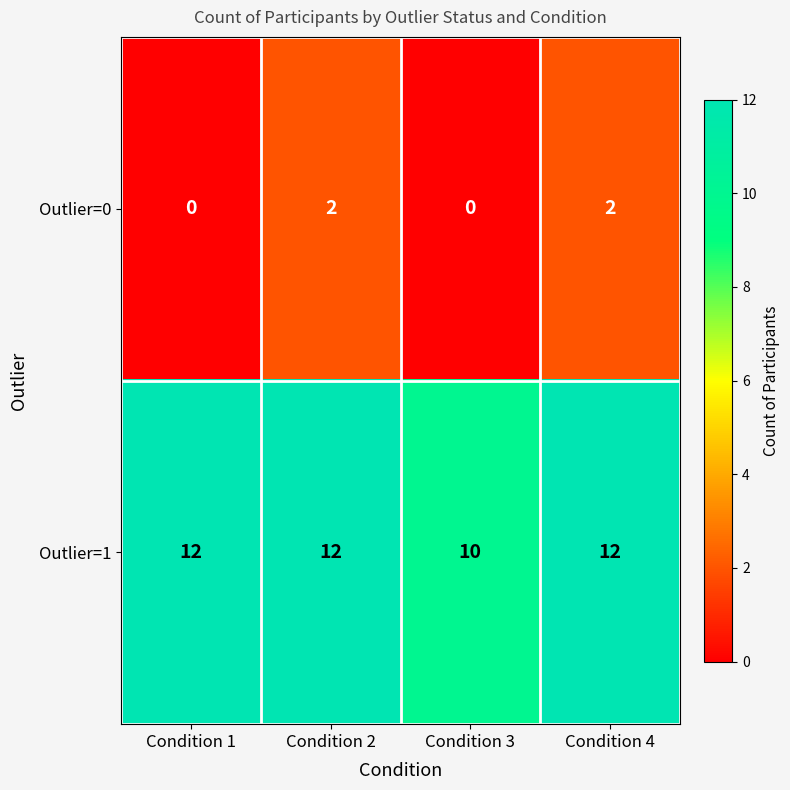

What is the sum of all Outlier=1 values?

46